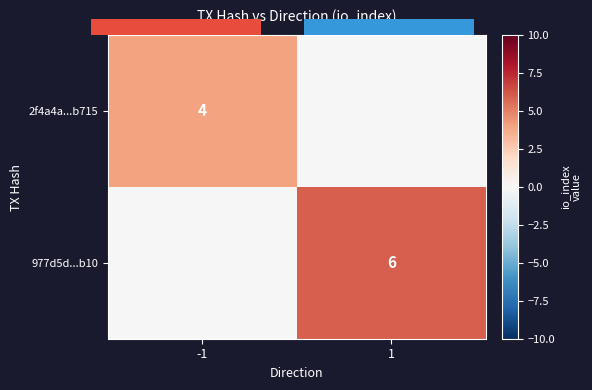

Is it true that 977d5d...b10 equals 6 at 1?

True